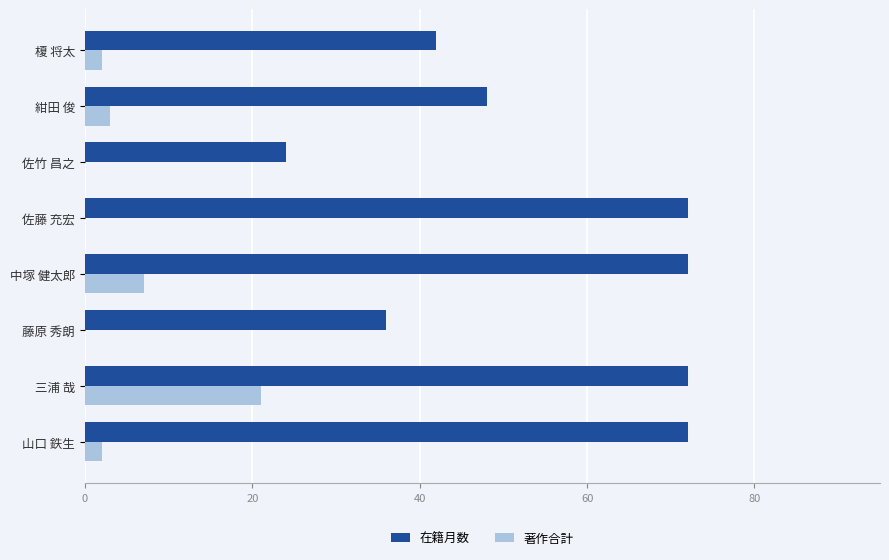

What is the total value across all series at 佐竹 昌之?

24